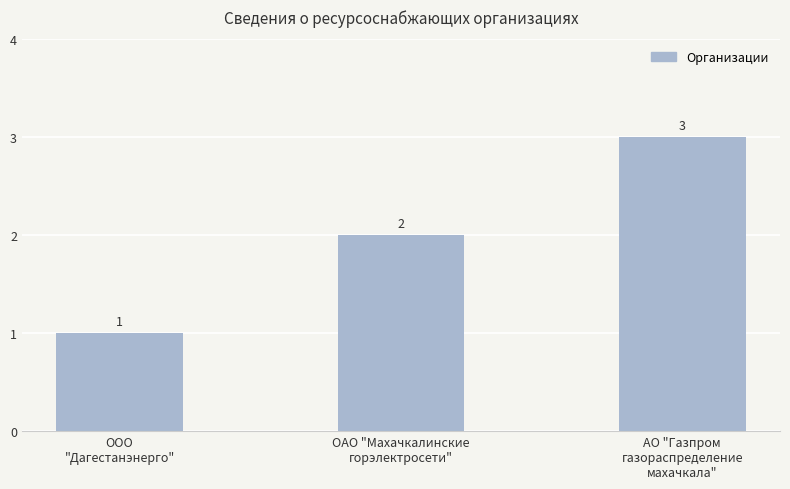

The chart shows a value of 0 at ОАО "Махачкалинские
горэлектросети". True or false?

False